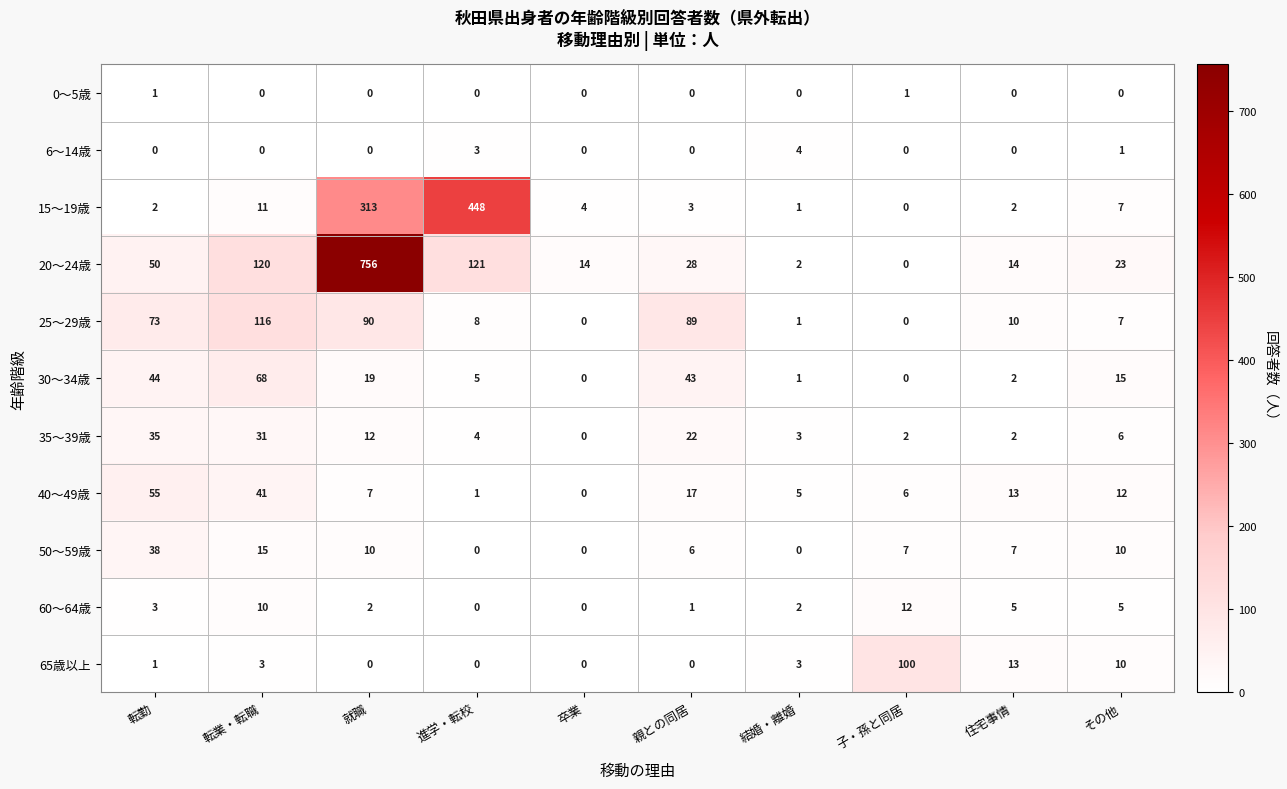

What is the difference between the maximum and second lowest values in the 30～34歳 series?

68